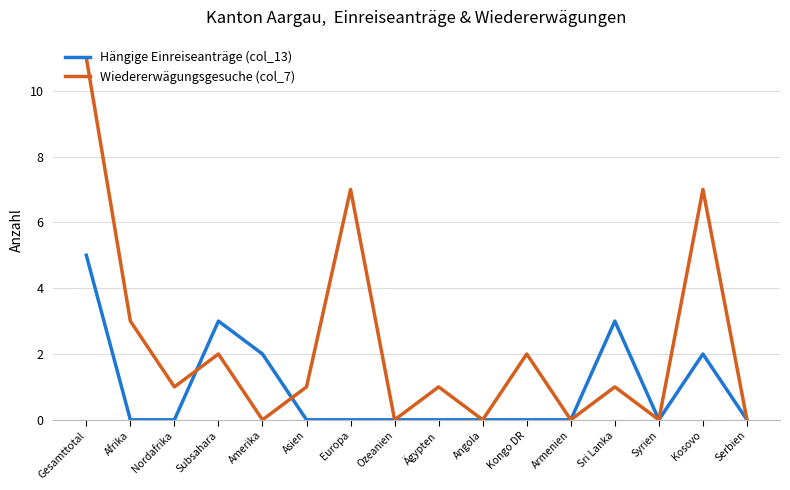

Reading left to right, transcribe all the data shown in this chart.

Hängige Einreiseanträge (col_13): Gesamttotal=5	Afrika=0	Nordafrika=0	Subsahara=3	Amerika=2	Asien=0	Europa=0	Ozeanien=0	Ägypten=0	Angola=0	Kongo DR=0	Armenien=0	Sri Lanka=3	Syrien=0	Kosovo=2	Serbien=0
Wiedererwägungsgesuche (col_7): Gesamttotal=11	Afrika=3	Nordafrika=1	Subsahara=2	Amerika=0	Asien=1	Europa=7	Ozeanien=0	Ägypten=1	Angola=0	Kongo DR=2	Armenien=0	Sri Lanka=1	Syrien=0	Kosovo=7	Serbien=0